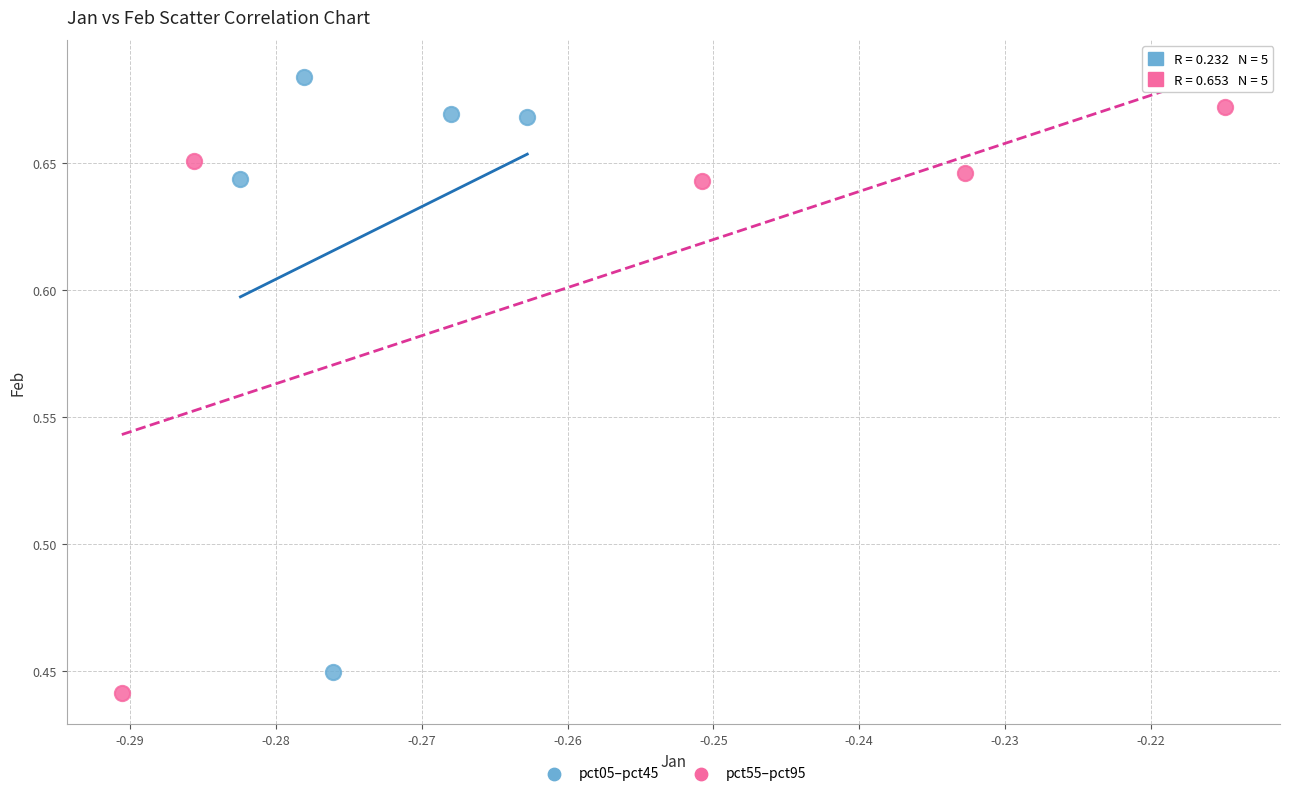

Which series contains the highest Y value?

pct05–pct45